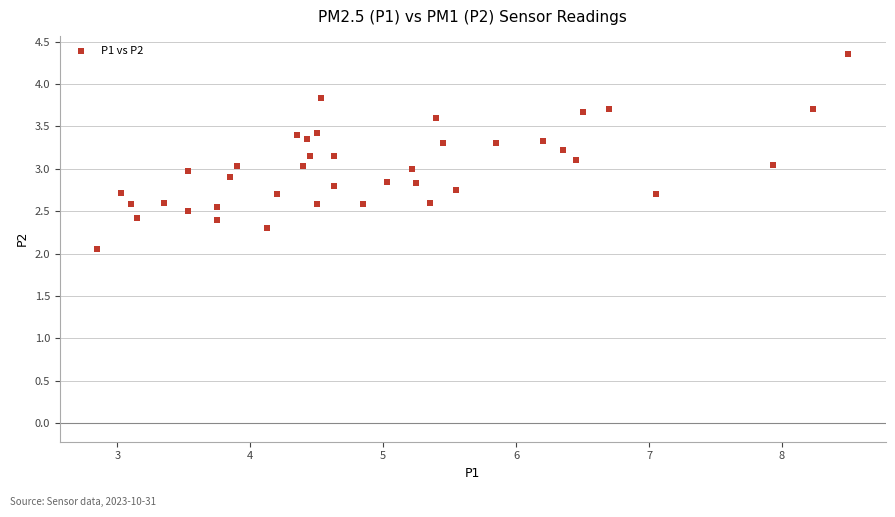

What is the range of Y values (max minus min)?

2.3